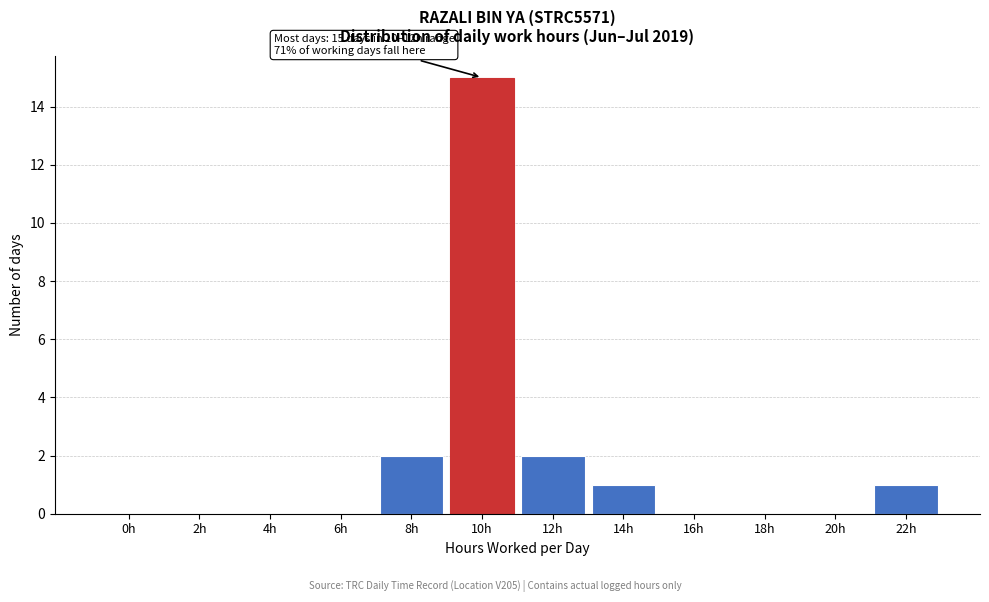

Reading left to right, transcribe all the data shown in this chart.

0h=0	2h=0	4h=0	6h=0	8h=2	10h=15	12h=2	14h=1	16h=0	18h=0	20h=0	22h=1